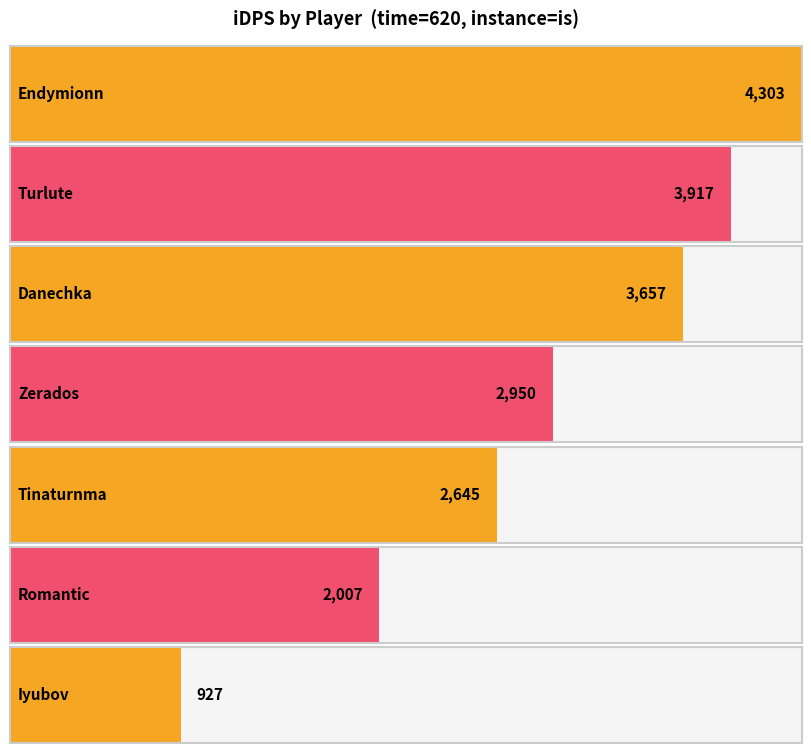

The chart shows a value of 1367.3 at Endymionn. True or false?

False